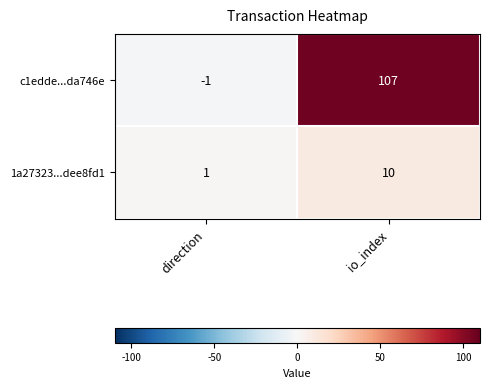

Is it true that c1edde...da746e equals -1 at direction?

True